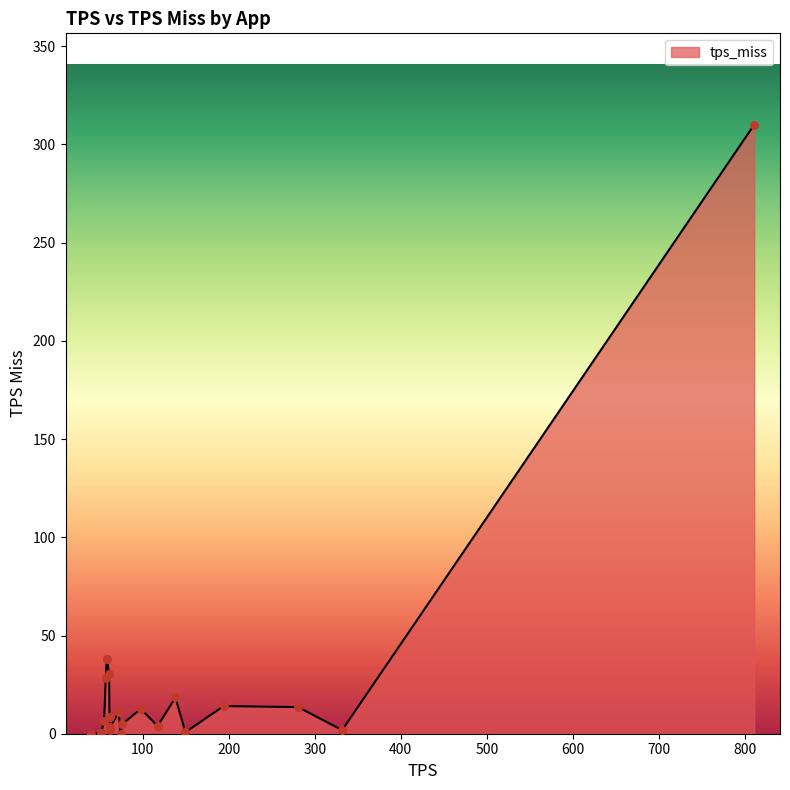

What is the difference between the maximum and minimum values?

310.1